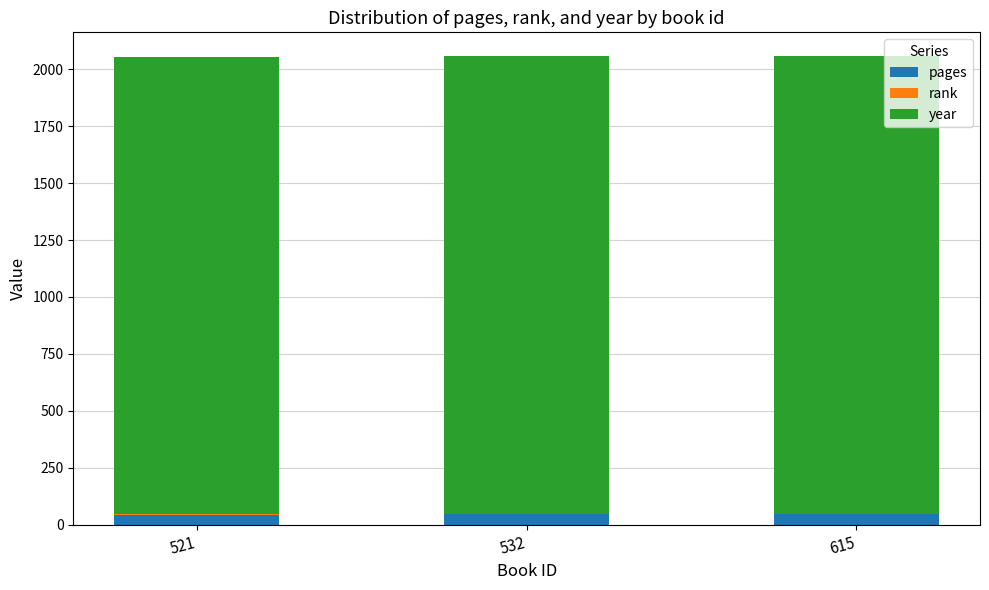

What is the sum of all pages values?

138